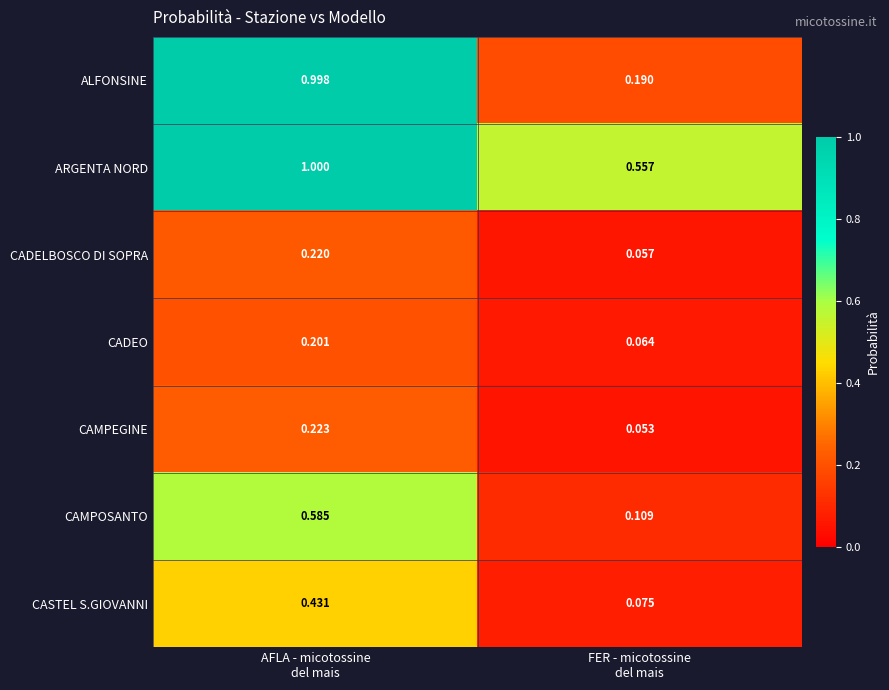

Between AFLA - micotossine
del mais and FER - micotossine
del mais, which series saw the biggest shift?

ALFONSINE